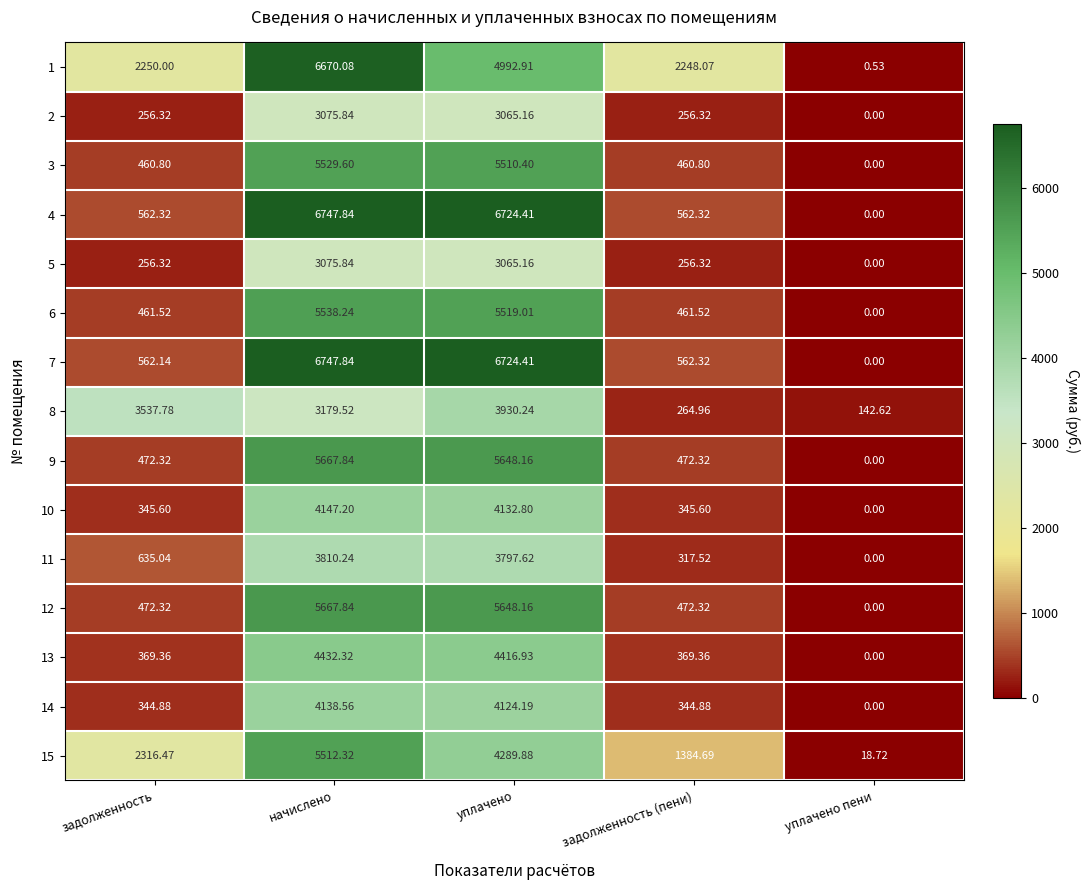

Which category has the highest value in the 7 series?

начислено